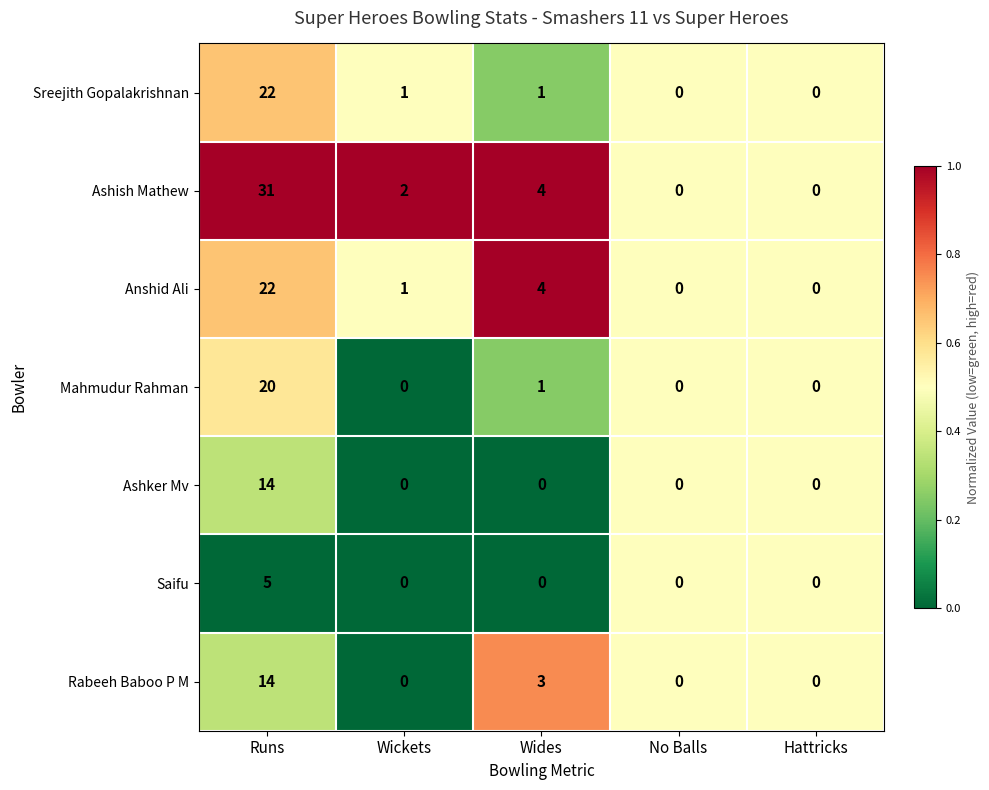

At which label is Anshid Ali closest to 11?

Wides